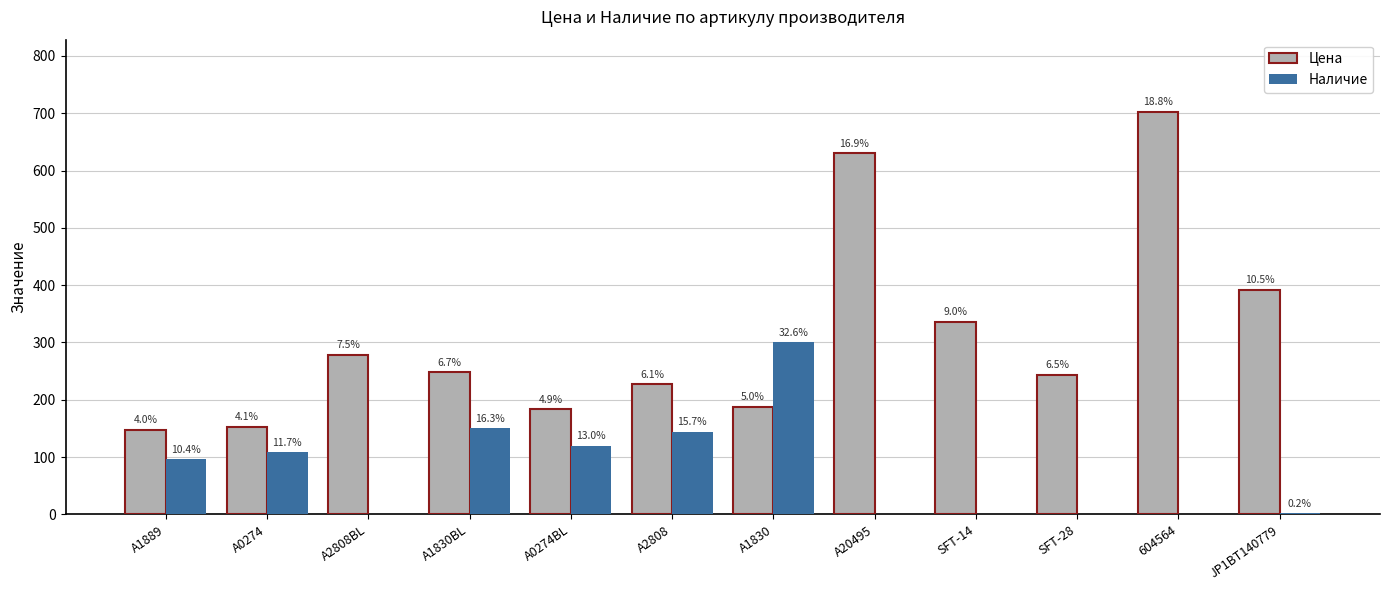

What are all the series names shown in the legend?

Цена, Наличие